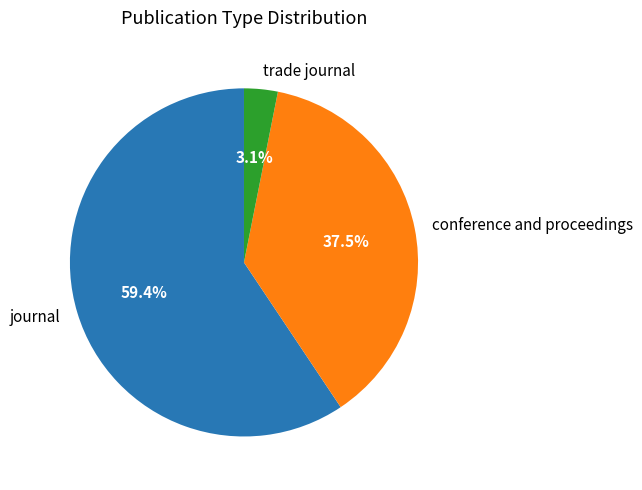

Between journal and conference and proceedings, which is larger?

journal